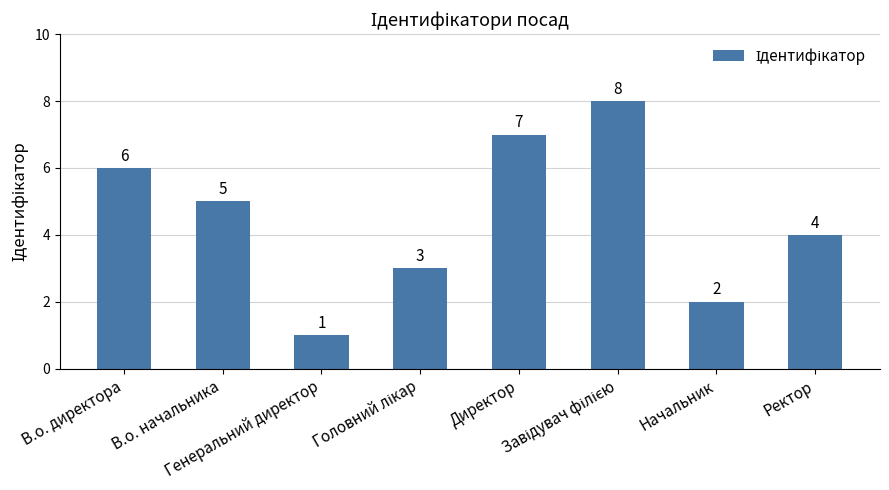

What is the maximum value shown in the chart?

8